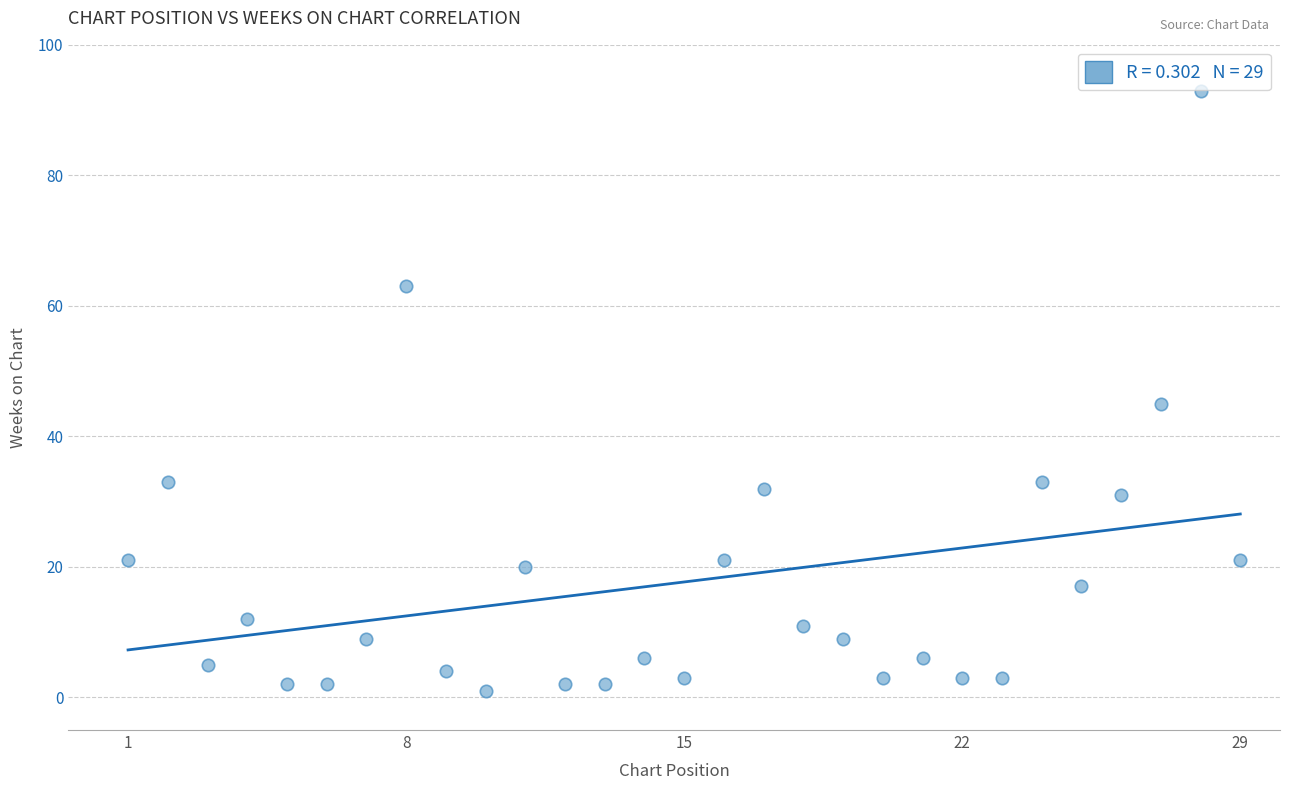

What Y value in the scatter plot is closest to 47?

45